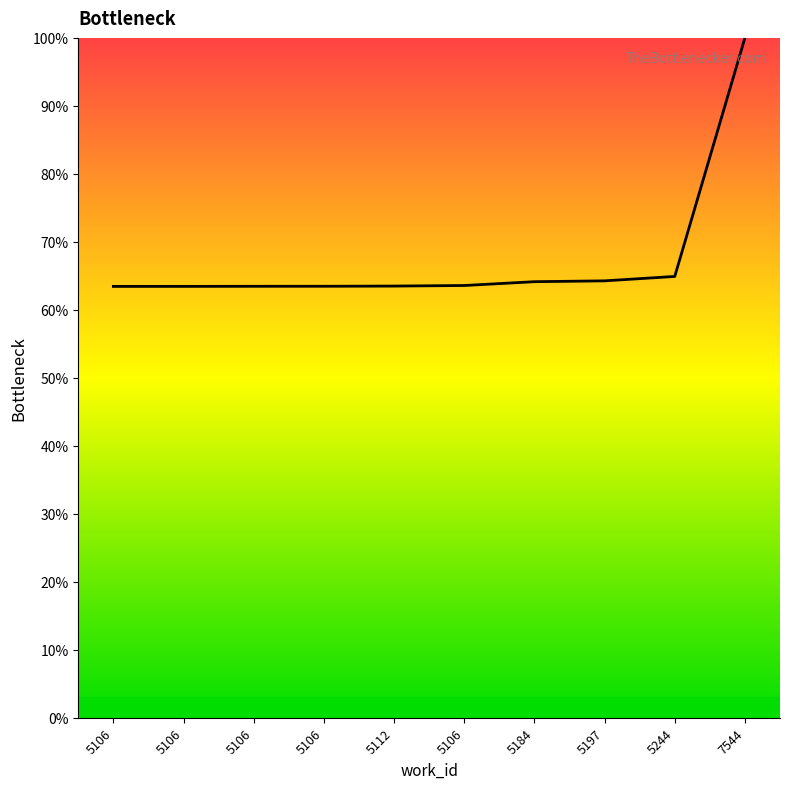

What is the average value?

67.4